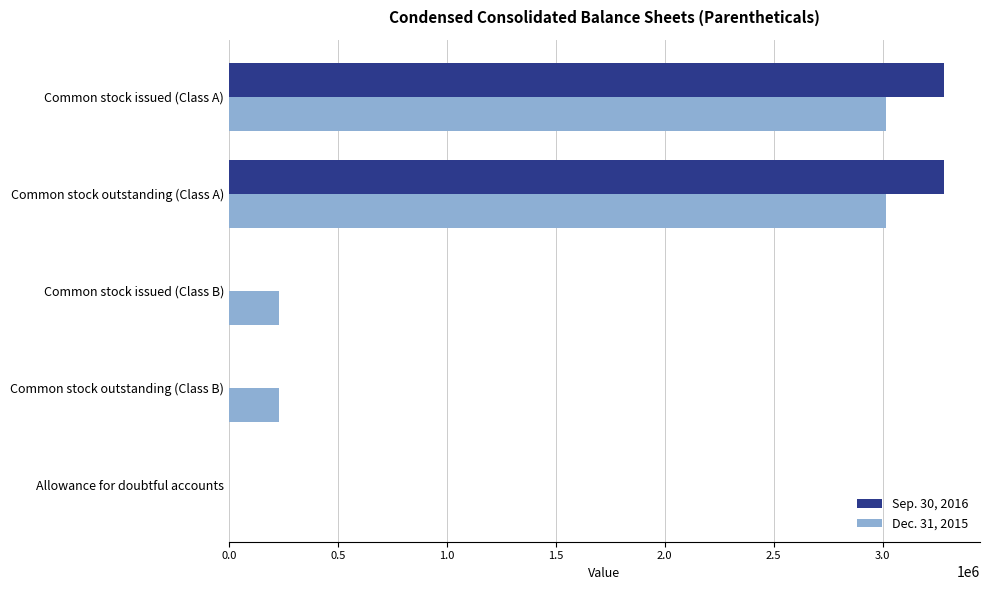

Is it true that Dec. 31, 2015 equals 4075477 at Common stock issued (Class A)?

False